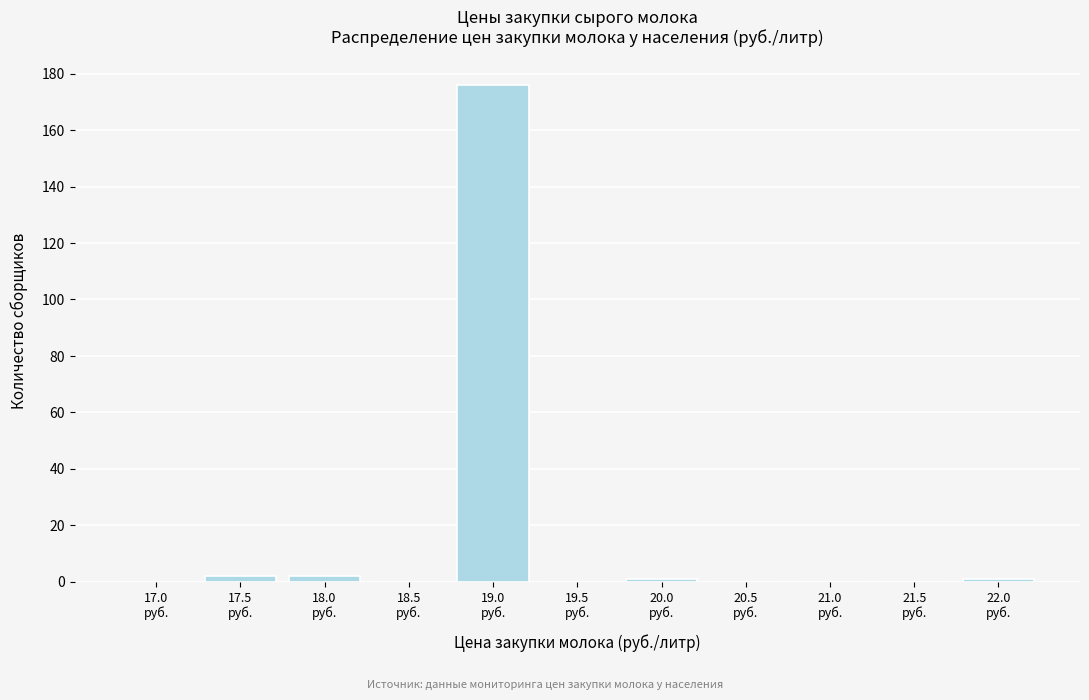

What is the sum of all values?

182